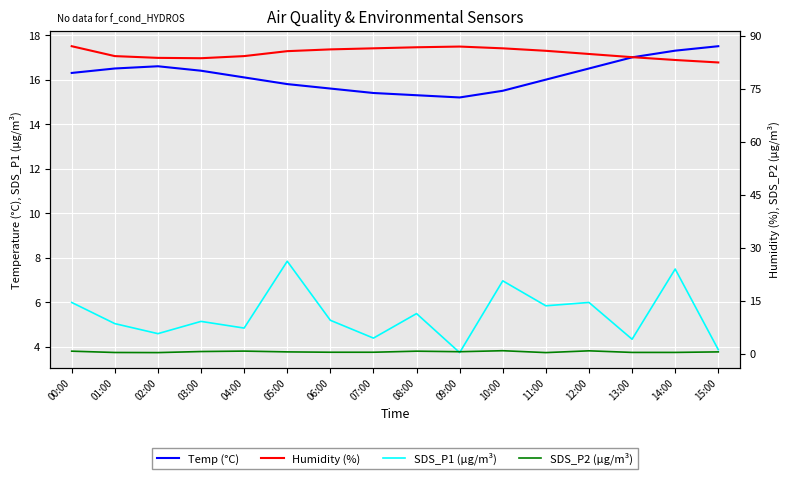

What is the difference between the maximum and second lowest values in the SDS_P2 (µg/m³) series?

0.5